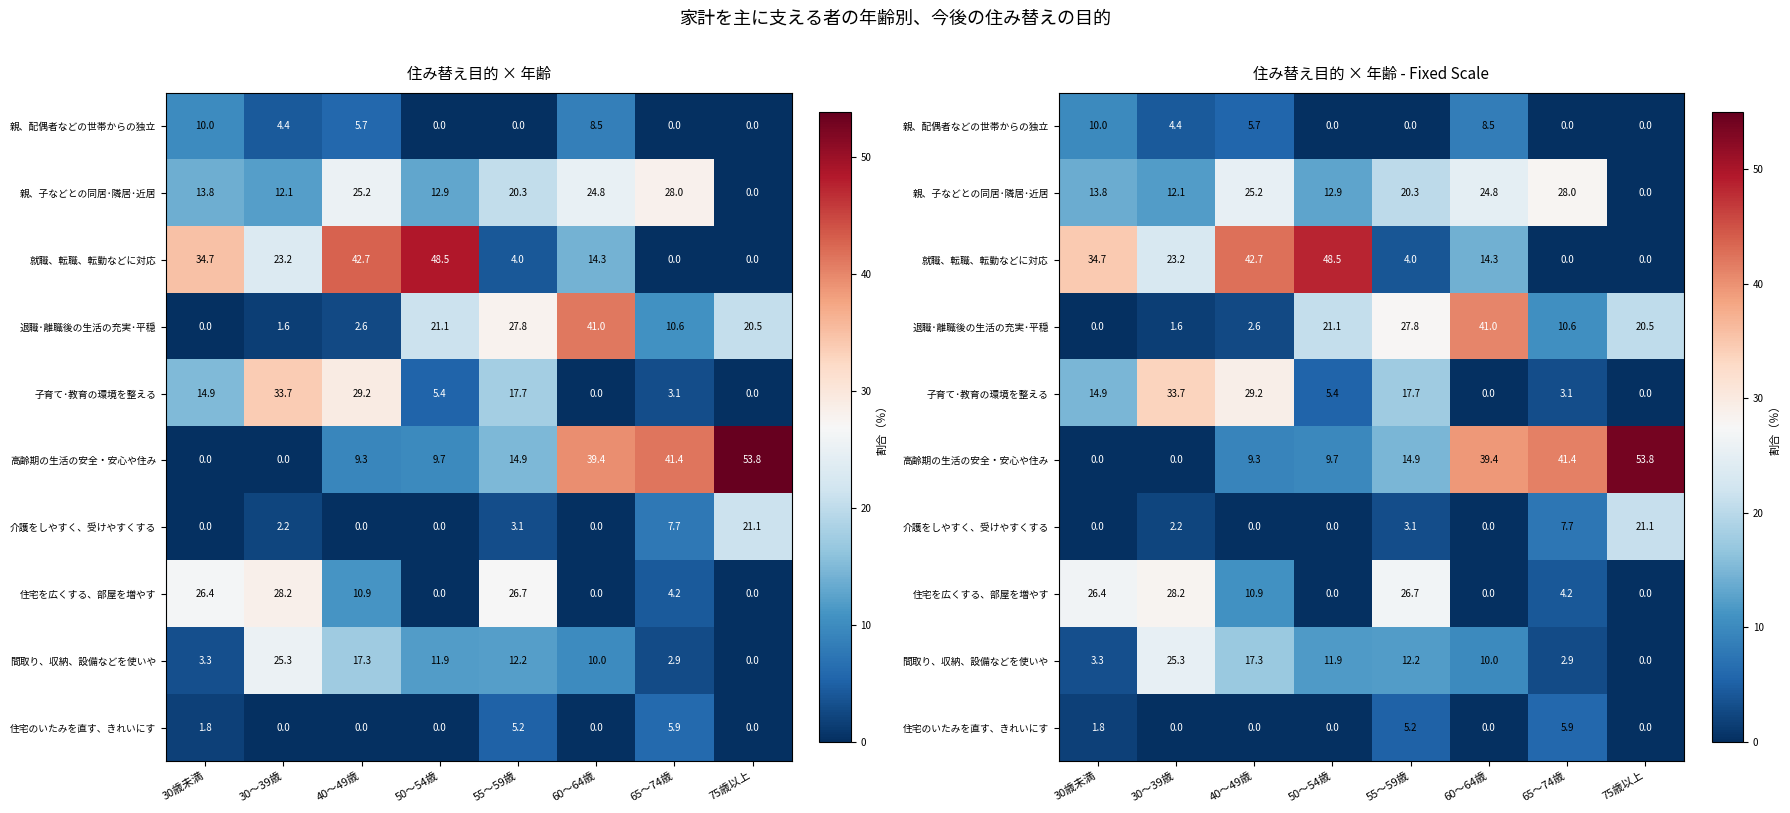

What is the maximum value shown in the chart?

53.8